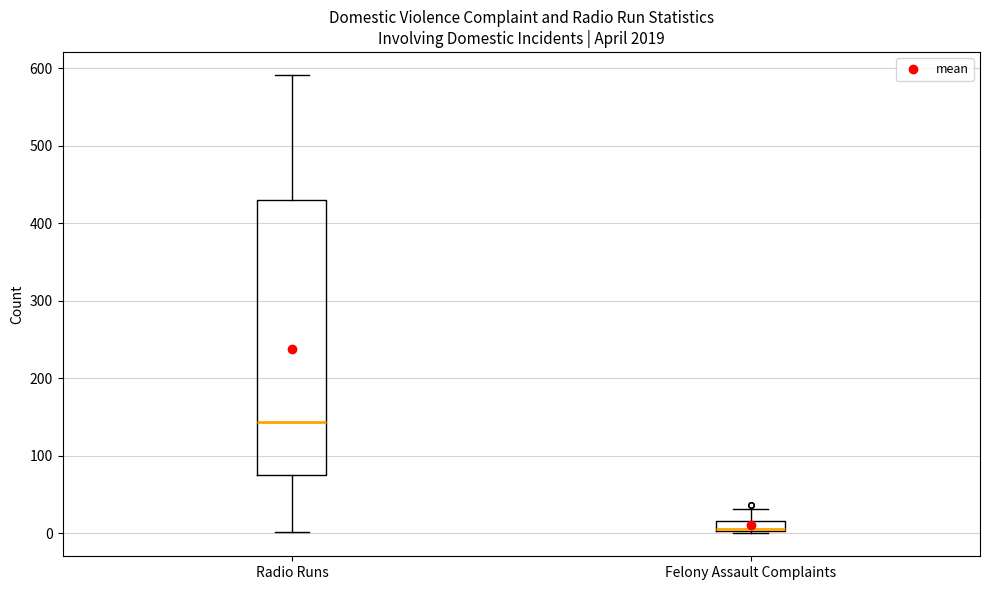

Which box's median line is the lowest?

Felony Assault Complaints